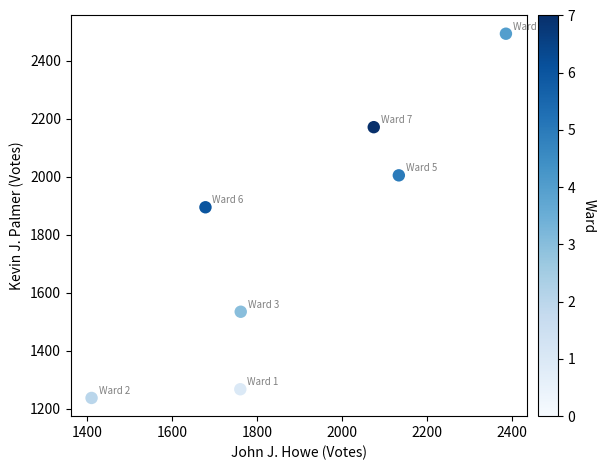

What is the average Y value?

1801